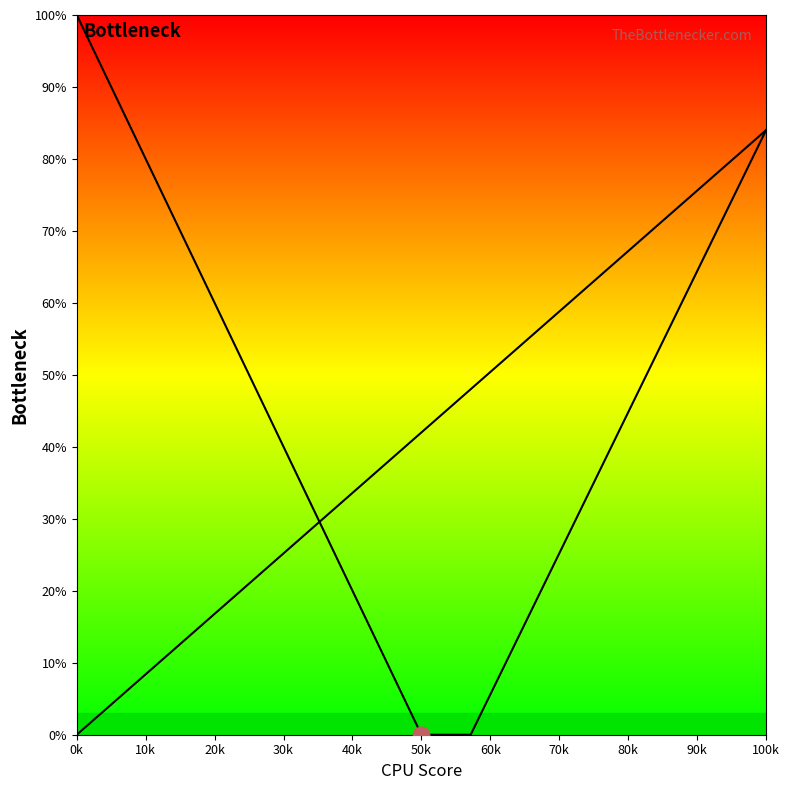

What is the difference between the maximum and minimum values in the col_5 series?

100.0